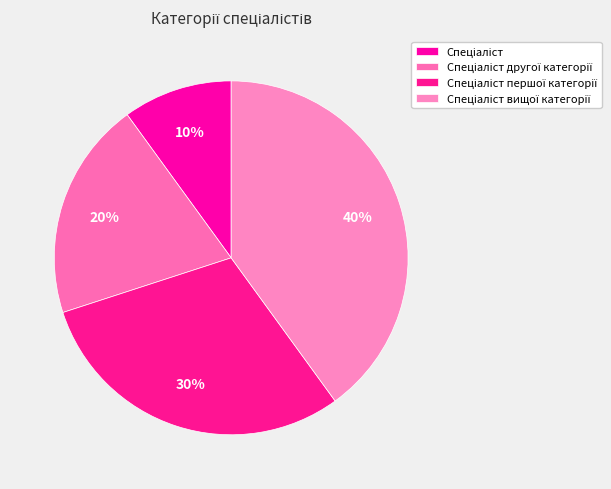

Does any single category account for the majority?

No